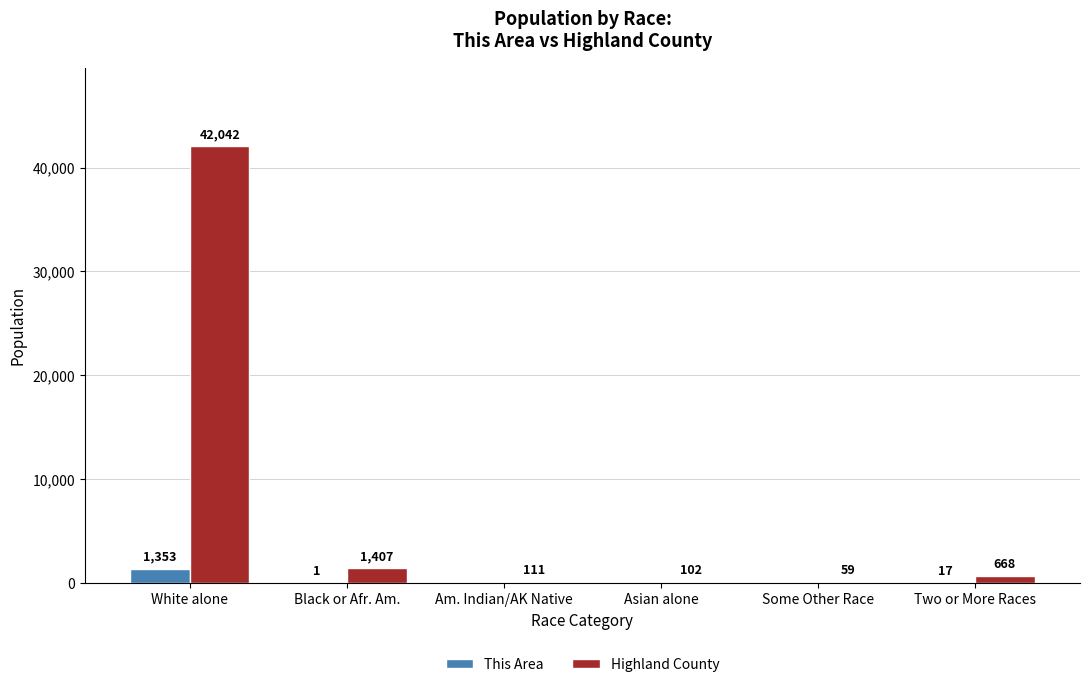

At which label does This Area reach its peak?

White alone